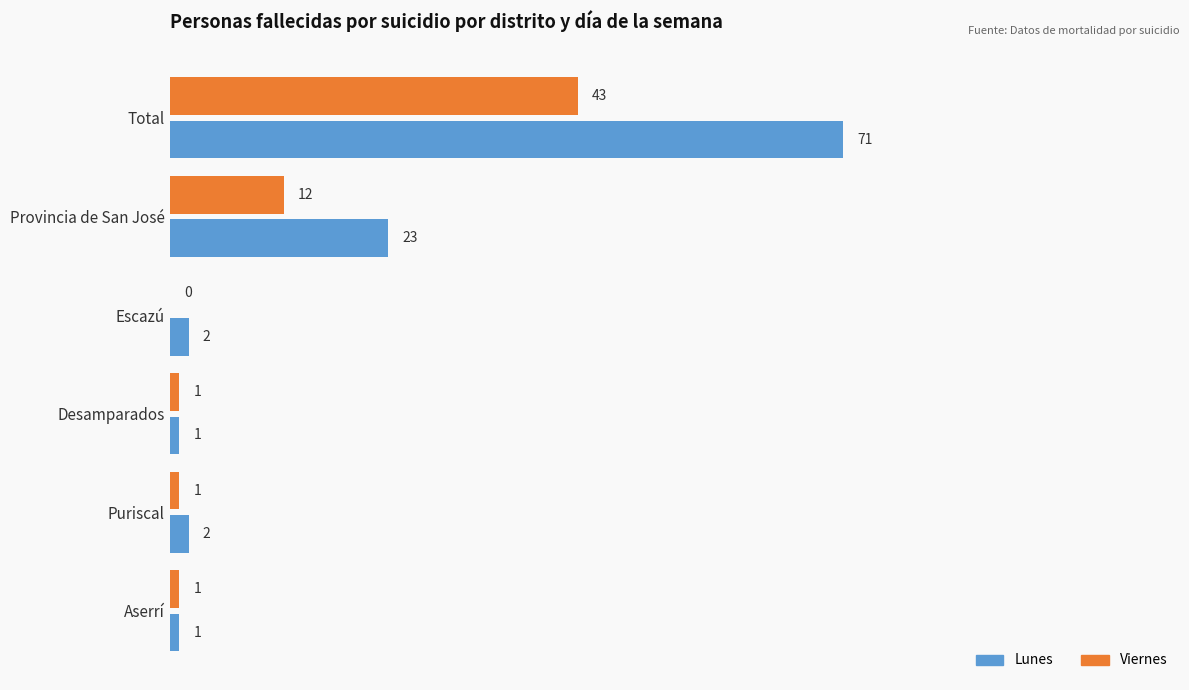

What is the sum of all Lunes values?

100